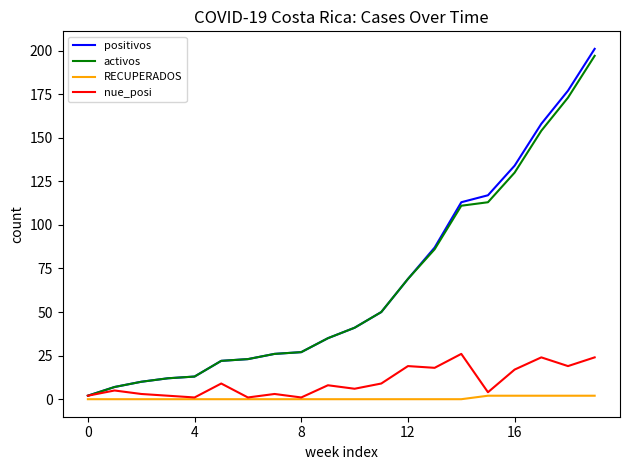

Which series has the largest range (max minus min)?

positivos